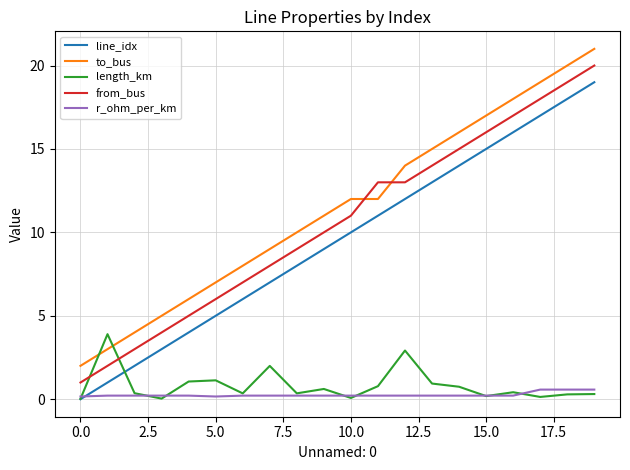

What is the maximum value for r_ohm_per_km?

0.6